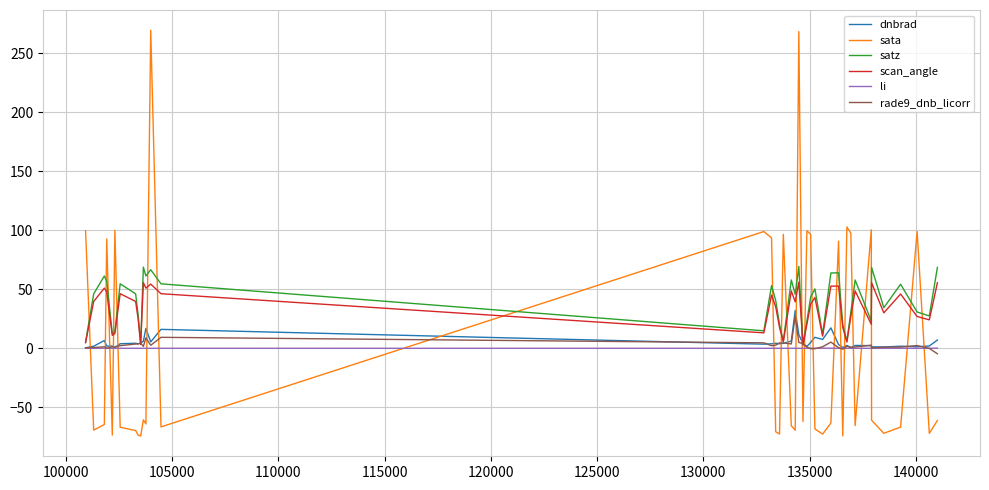

Which series ends up on top after the final intersection of li and sata?

li